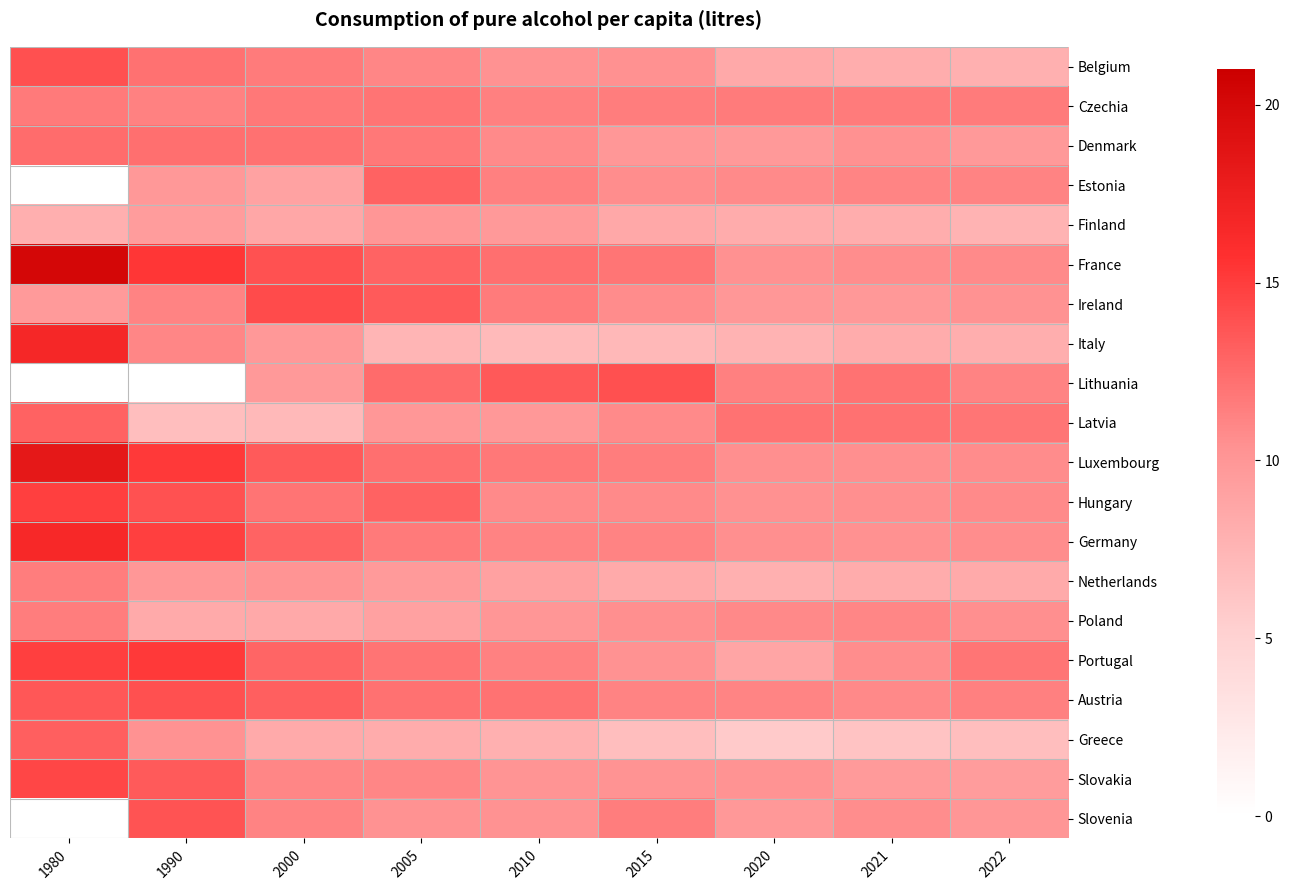

At which label is Belgium closest to 10?

2010